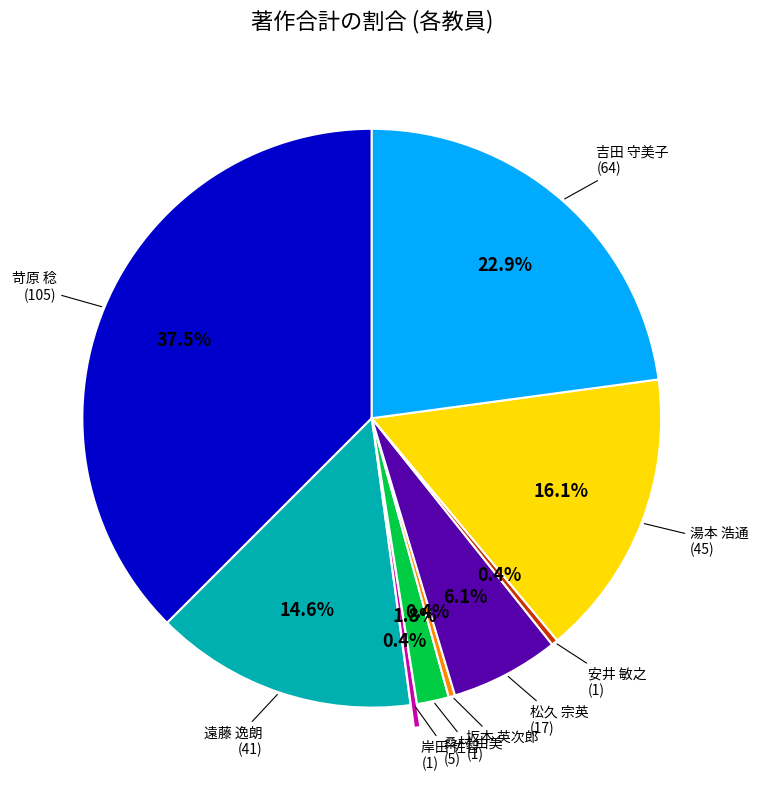

Does any single category account for the majority?

No